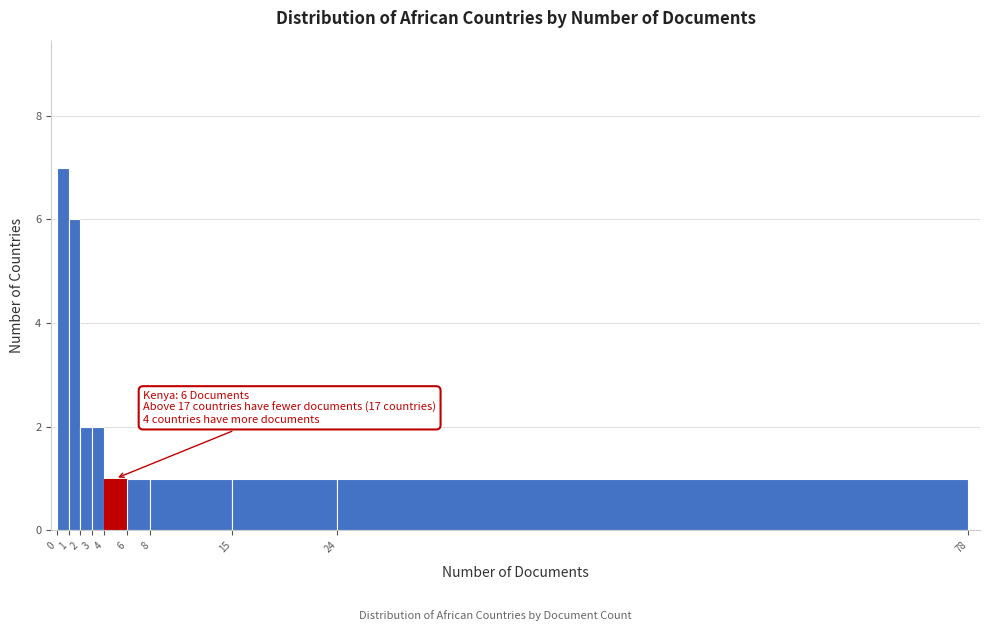

Over which range of the x-axis is the bar tallest?

0 to 1